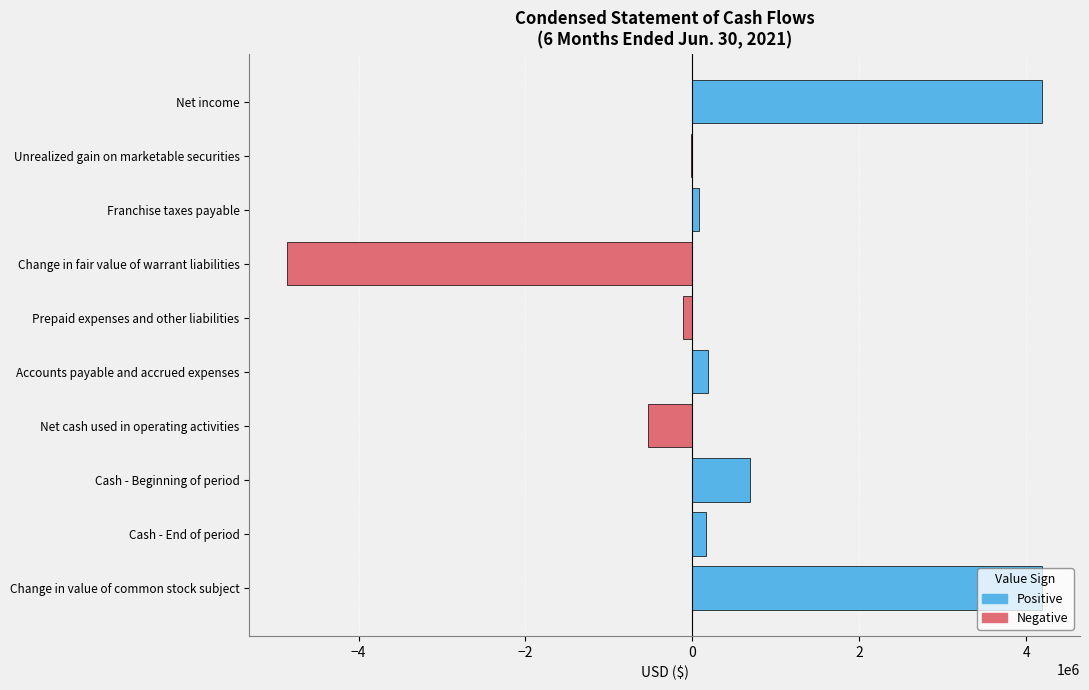

Which has a higher value, Net income or Prepaid expenses and other liabilities?

Net income